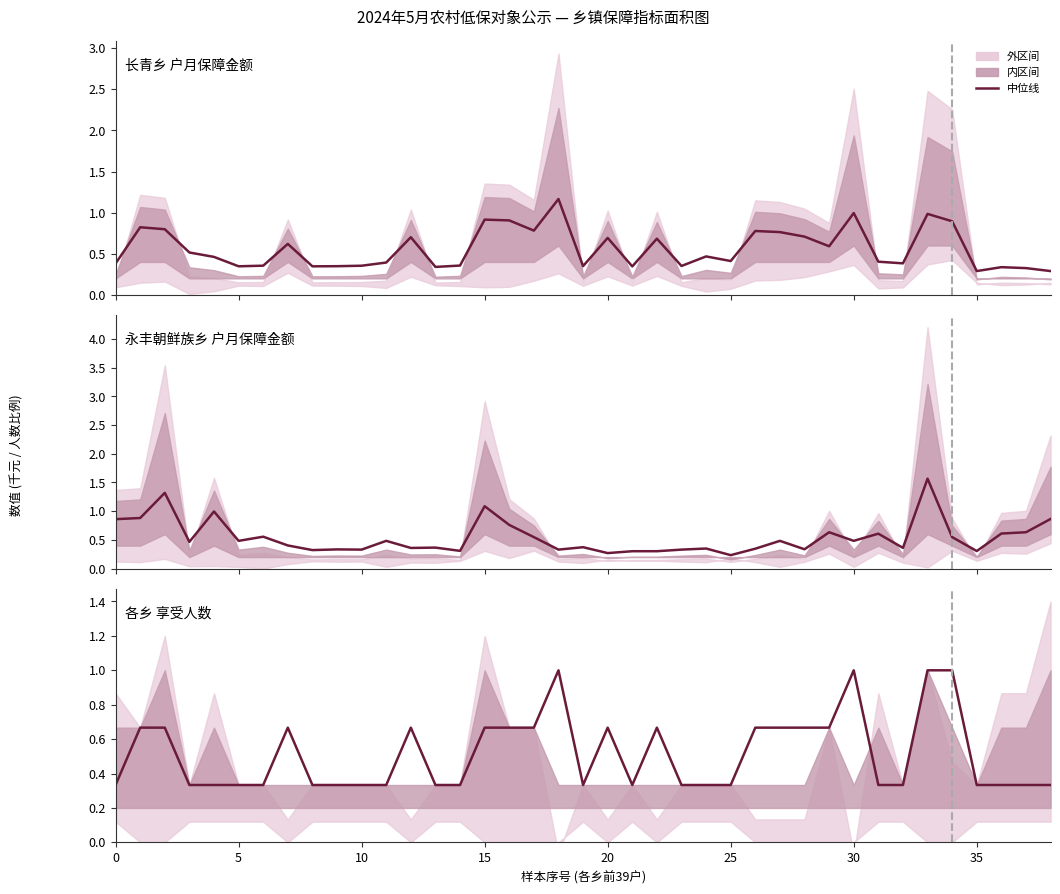

Rank the series by their maximum value, from lowest to highest.

各乡 享受人数, 长青乡 户月保障金额, 永丰朝鲜族乡 户月保障金额